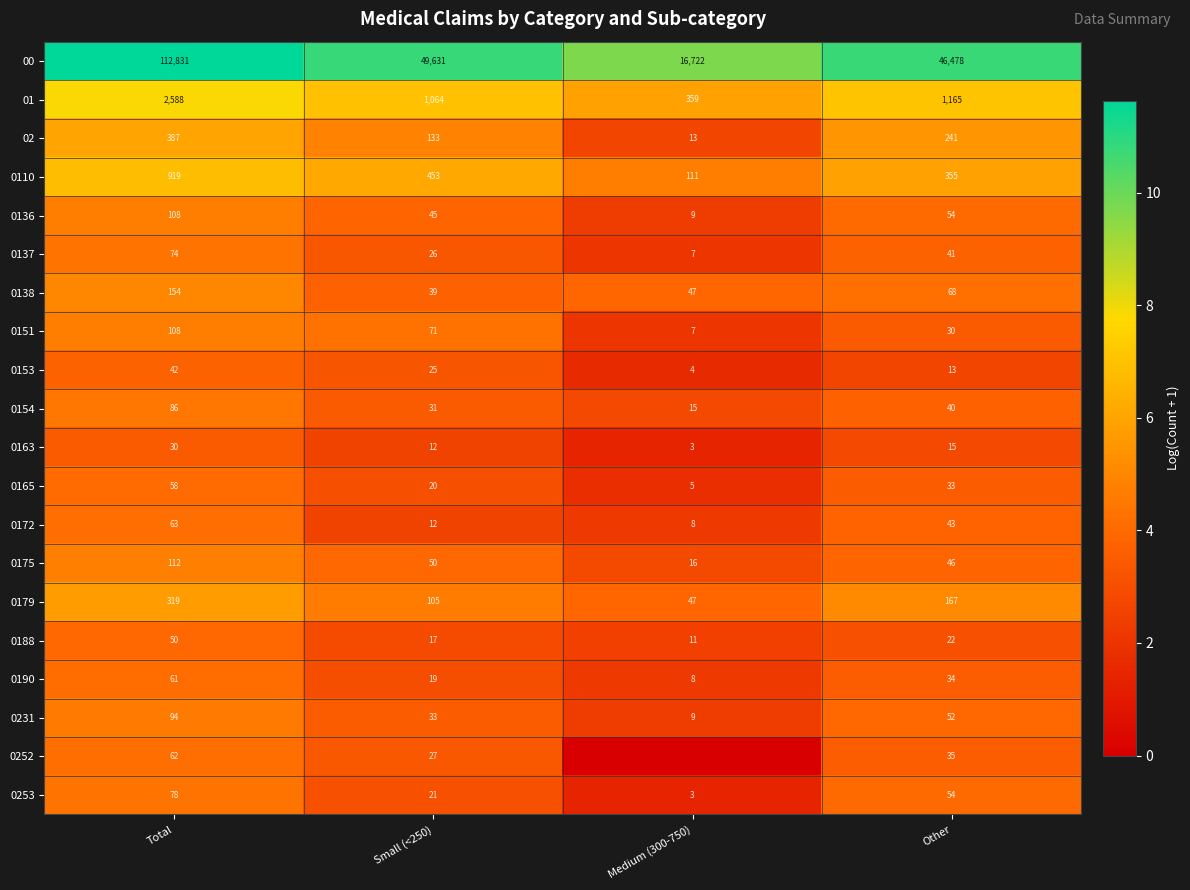

Which category has the lowest value in the 01 series?

Medium (300-750)